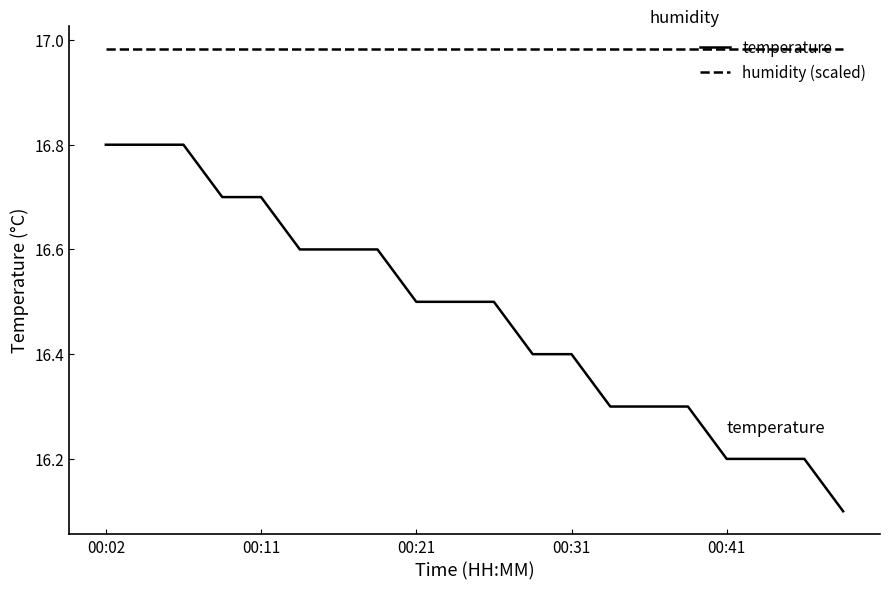

List the series in order of their peak value, lowest first.

temperature, humidity (scaled)